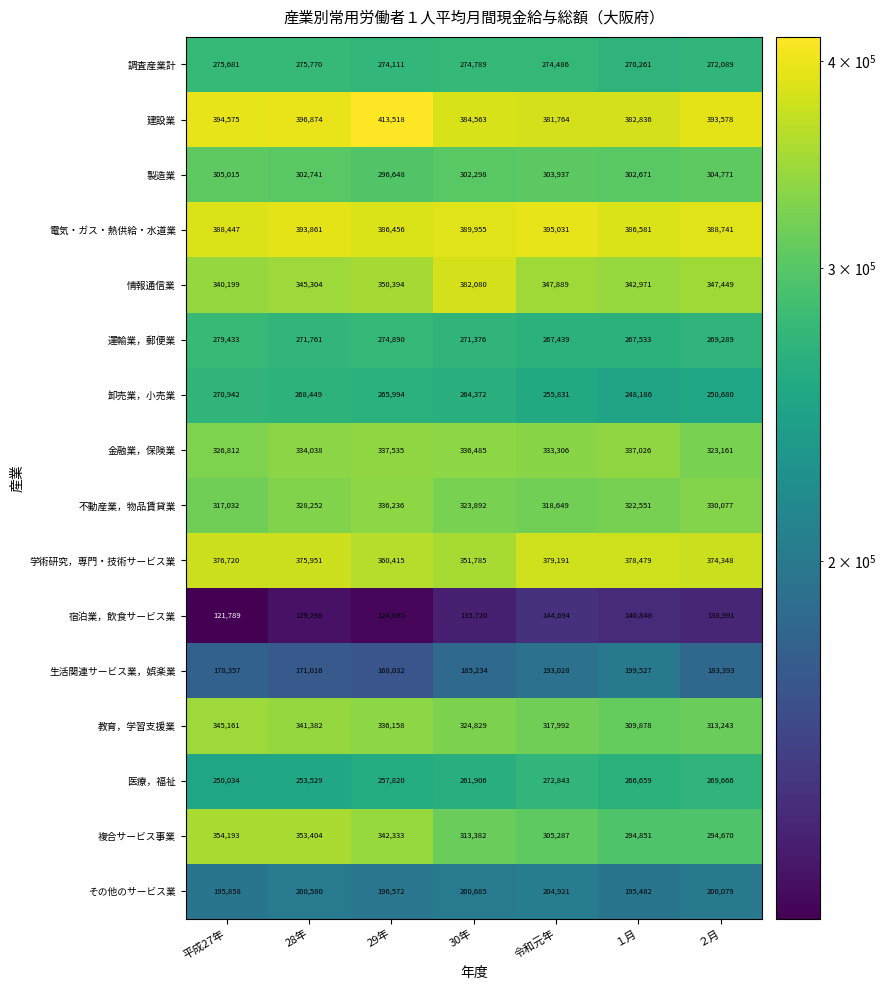

At how many categories does at least one series exceed 390774?

5